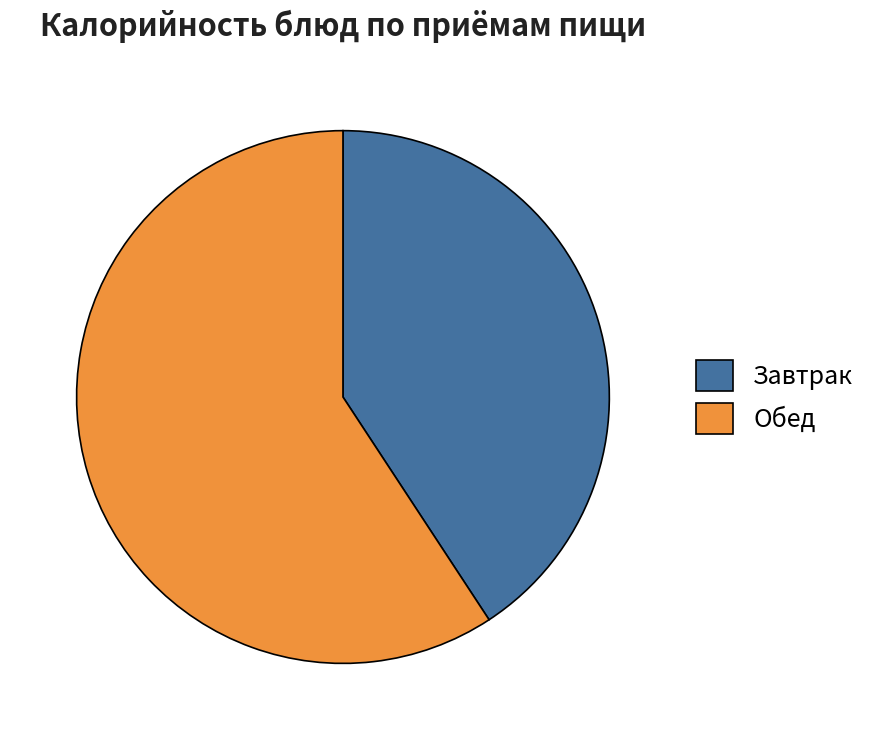

Is it true that Завтрак is 29% of the pie?

False